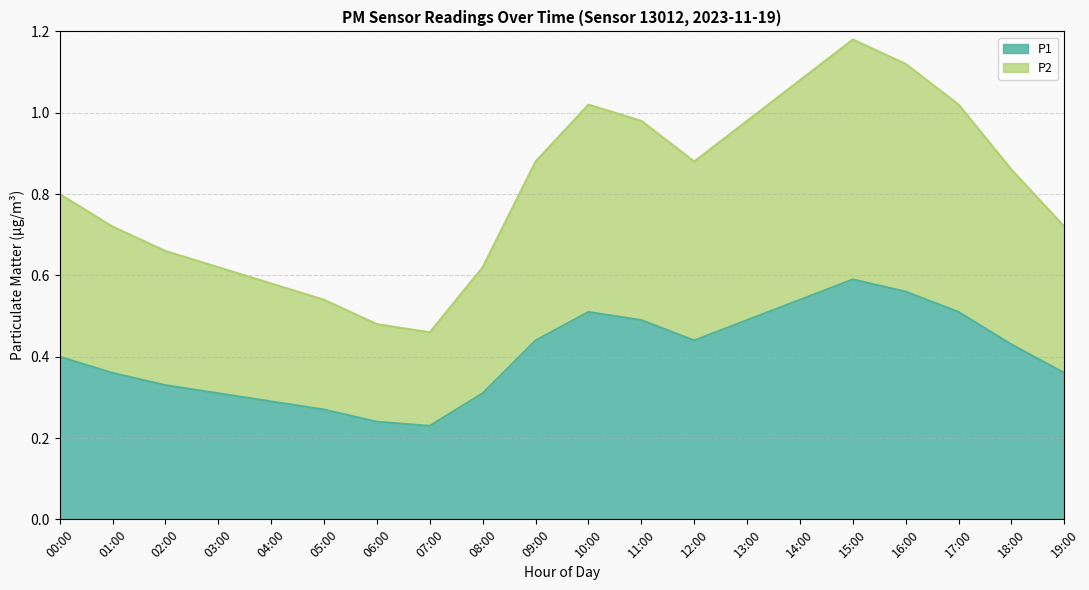

What is the label of the 4th point from the right?

16:00